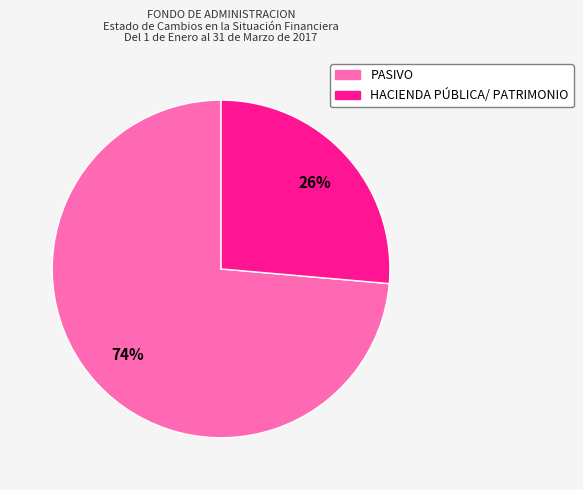

What is the largest slice in the pie chart?

PASIVO